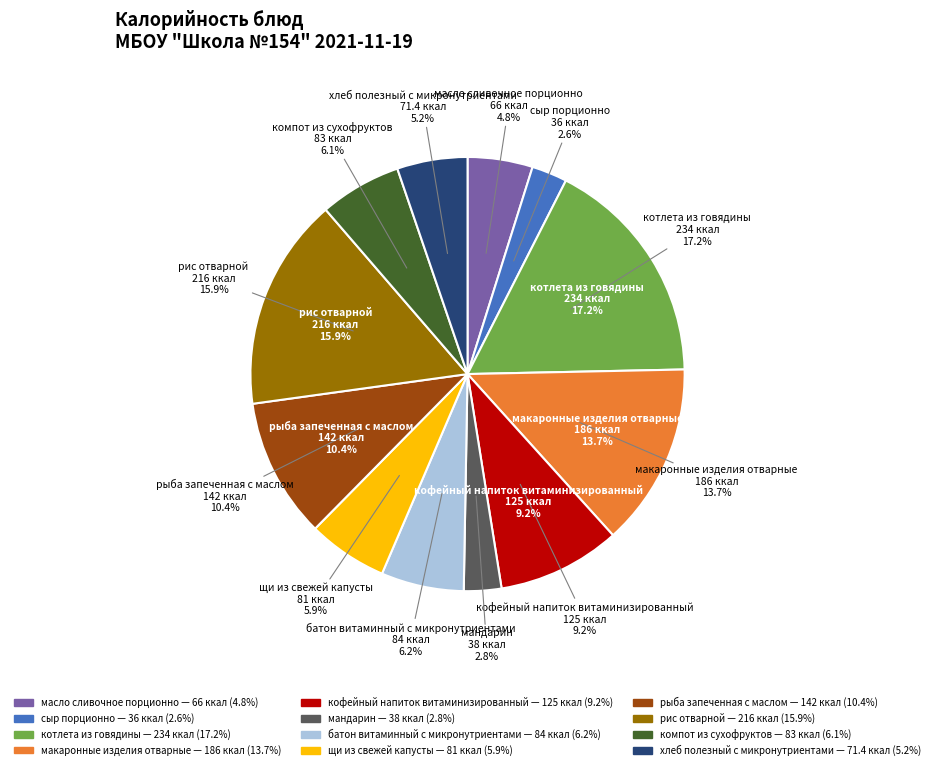

How many segments does this pie chart have?

12